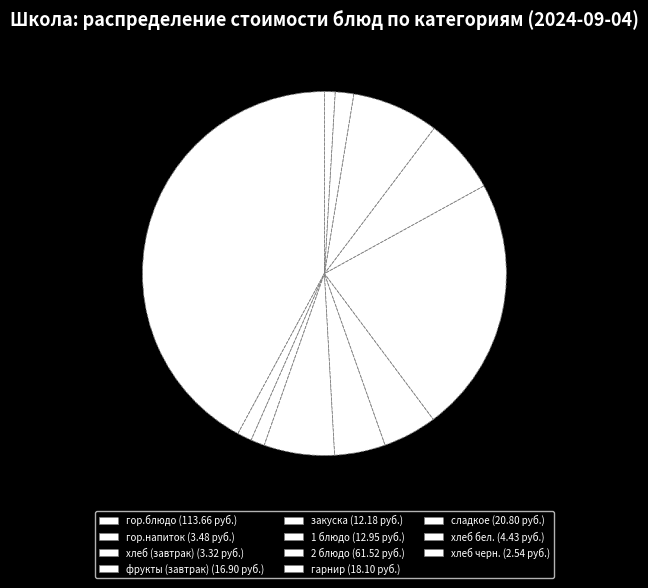

Combined, do гарнир and хлеб (завтрак) account for over 50%?

No